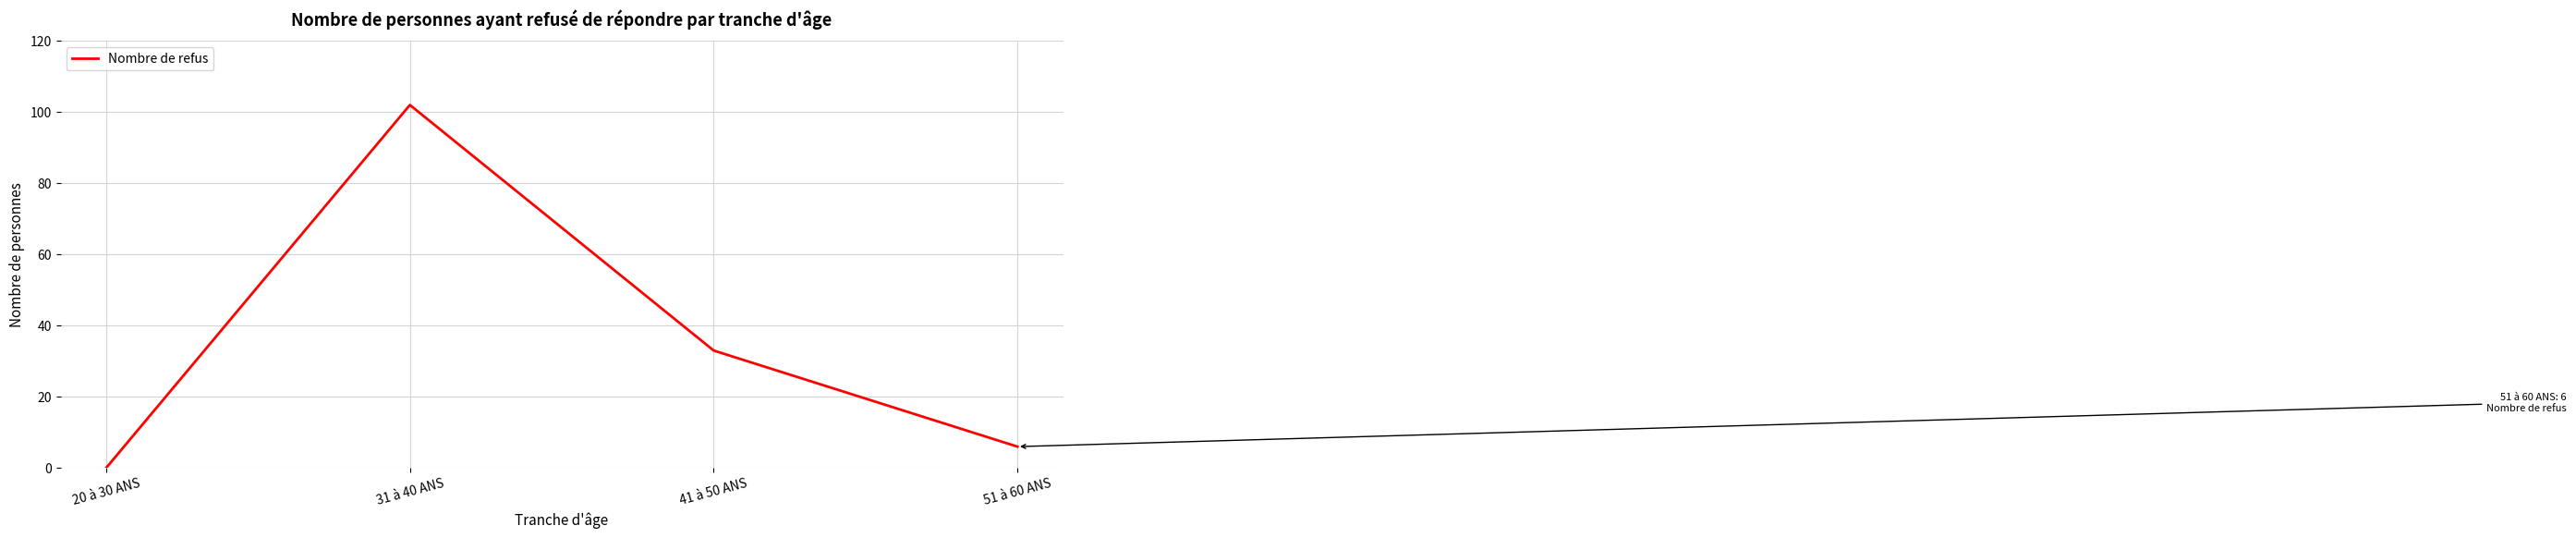

The value at 41 à 50 ANS is 57. True or false?

False